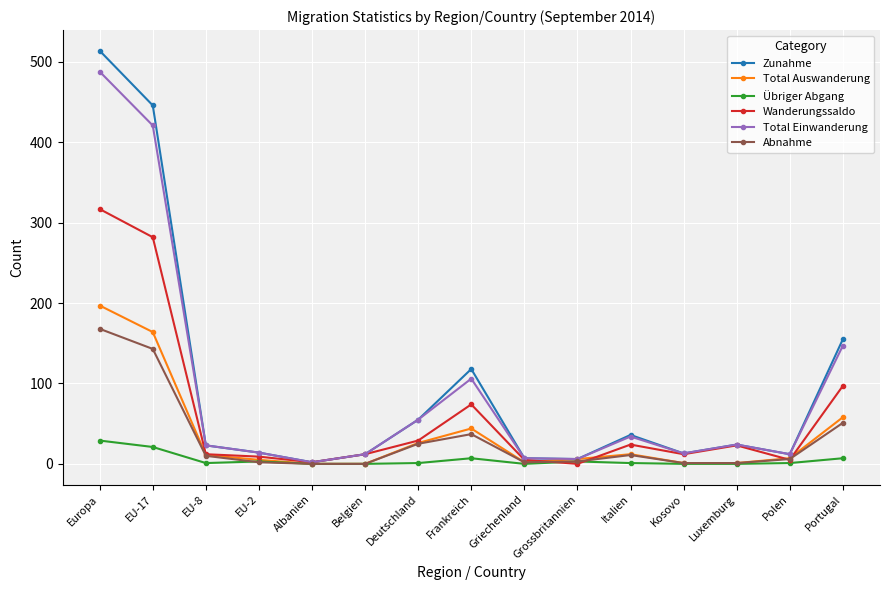

What is the average value of the Zunahme series?

96